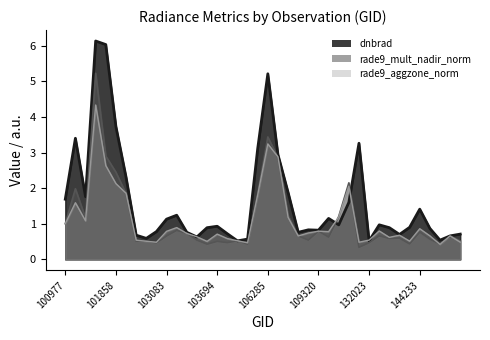

At which label does rade9_mult_nadir_norm reach its minimum?

115692